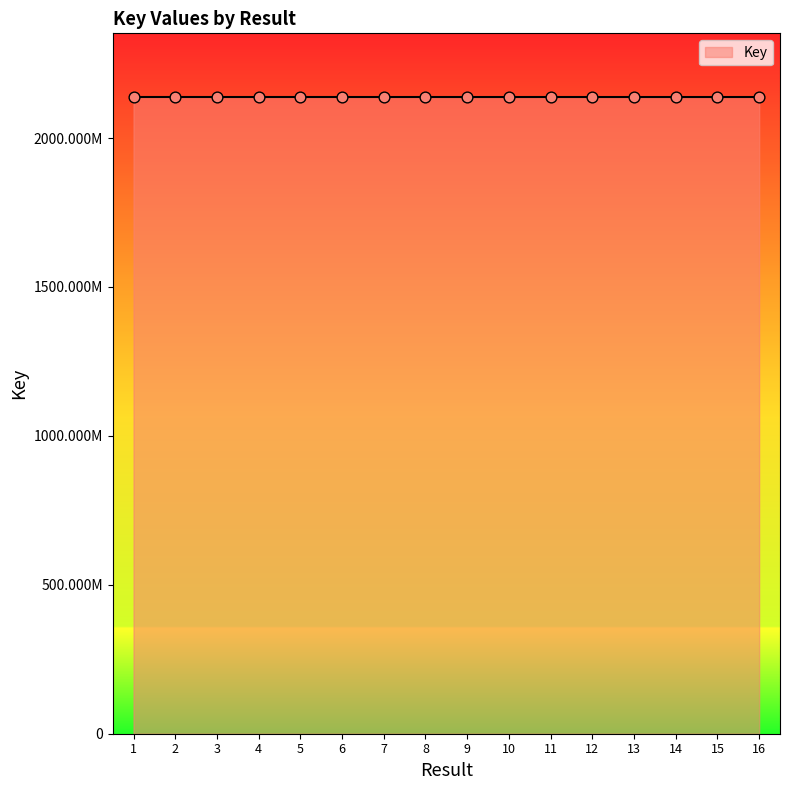

Between 5 and 16, which is larger?

5